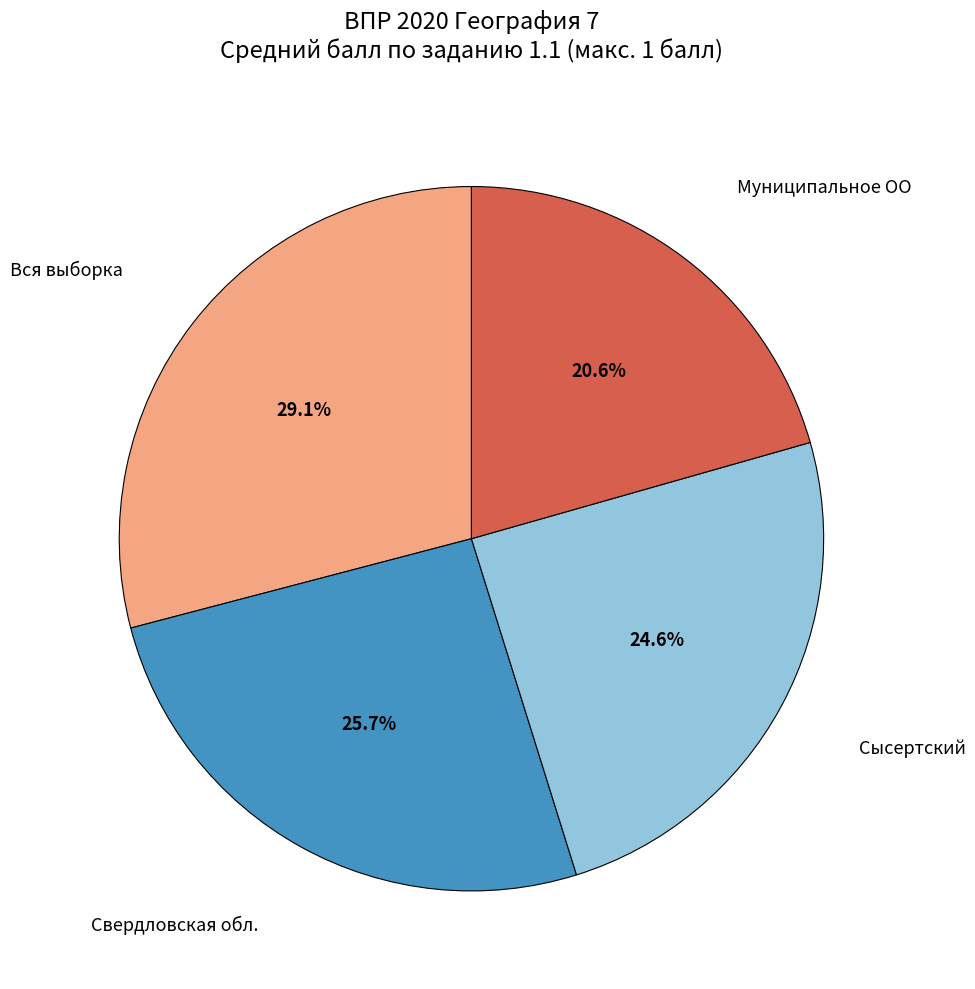

Count the number of slices in the pie.

4